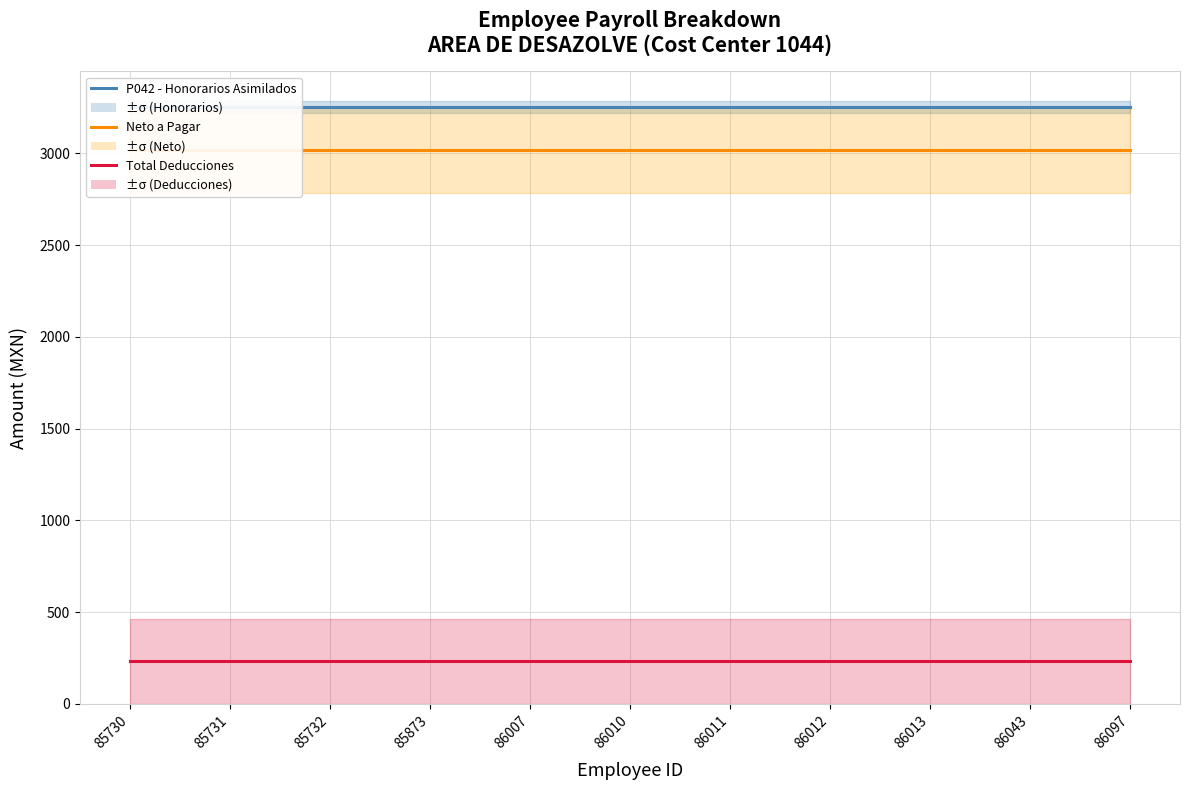

What is the value of the Total Deducciones point at the 9th from the left?

232.2